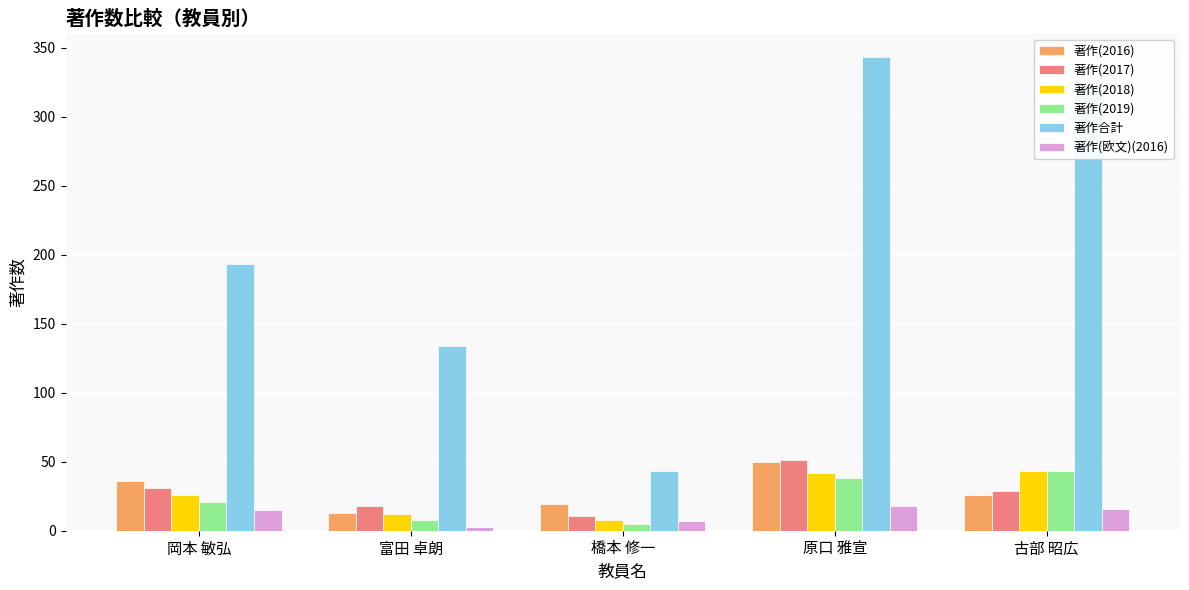

How many groups of bars are there?

5